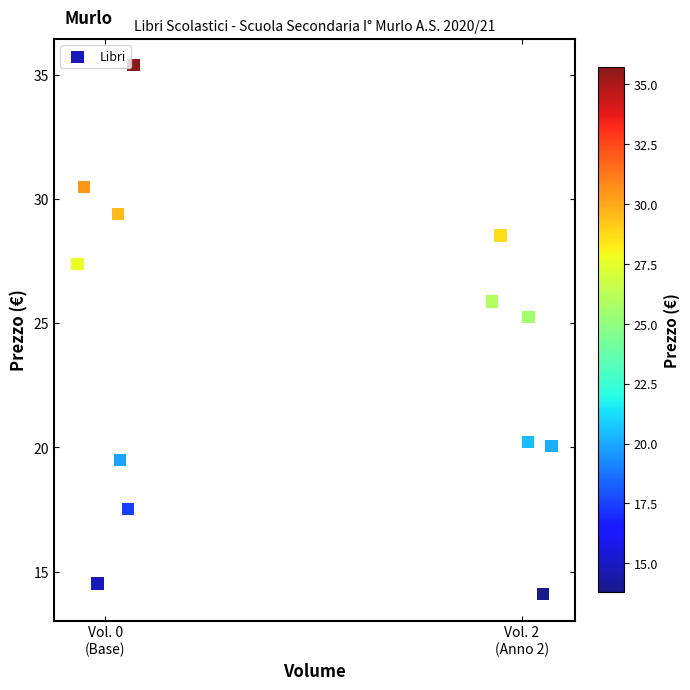

What is the range of Y values (max minus min)?

21.3